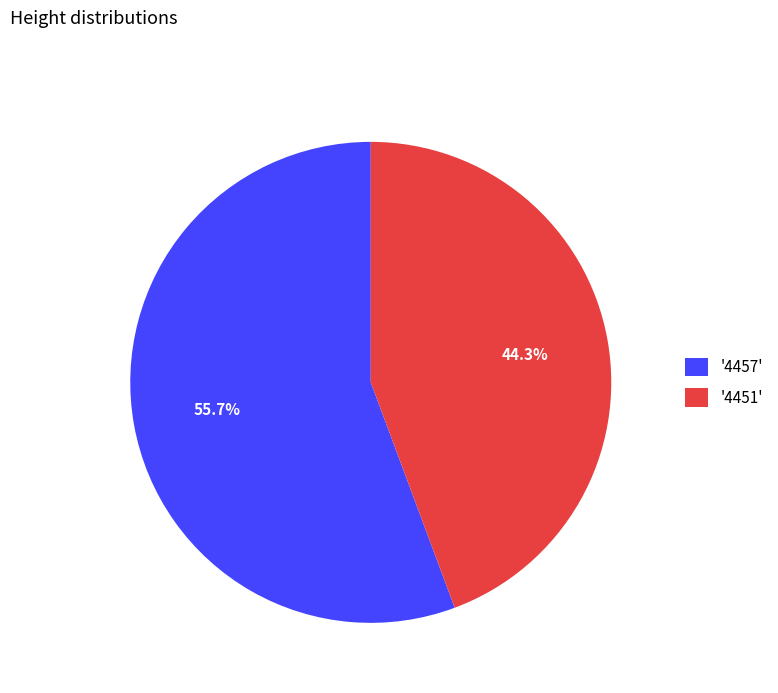

Which slice is the smallest?

'4451'